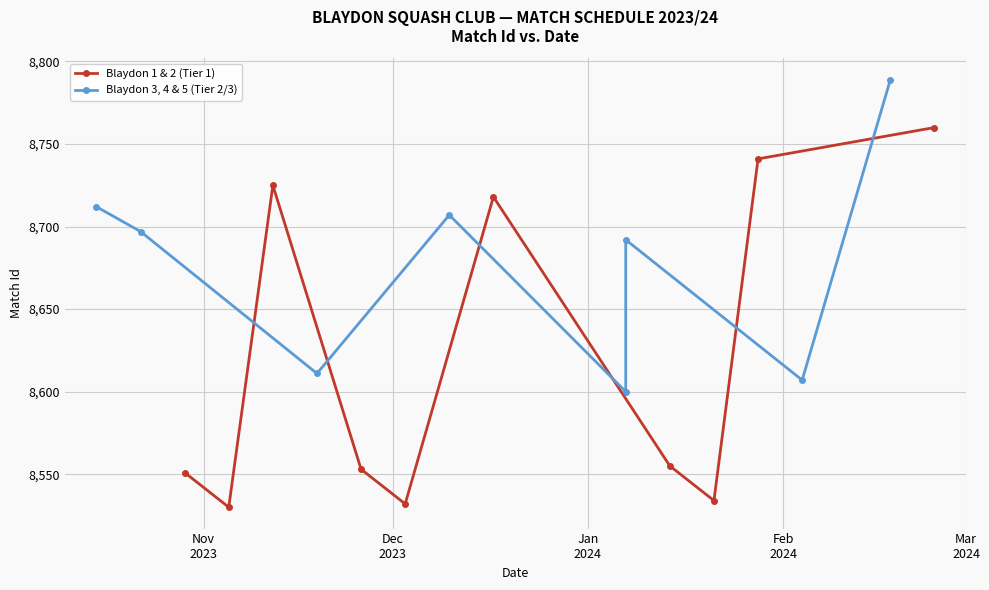

What is the approximate value at 2024-01-28, to the nearest 50?

8750